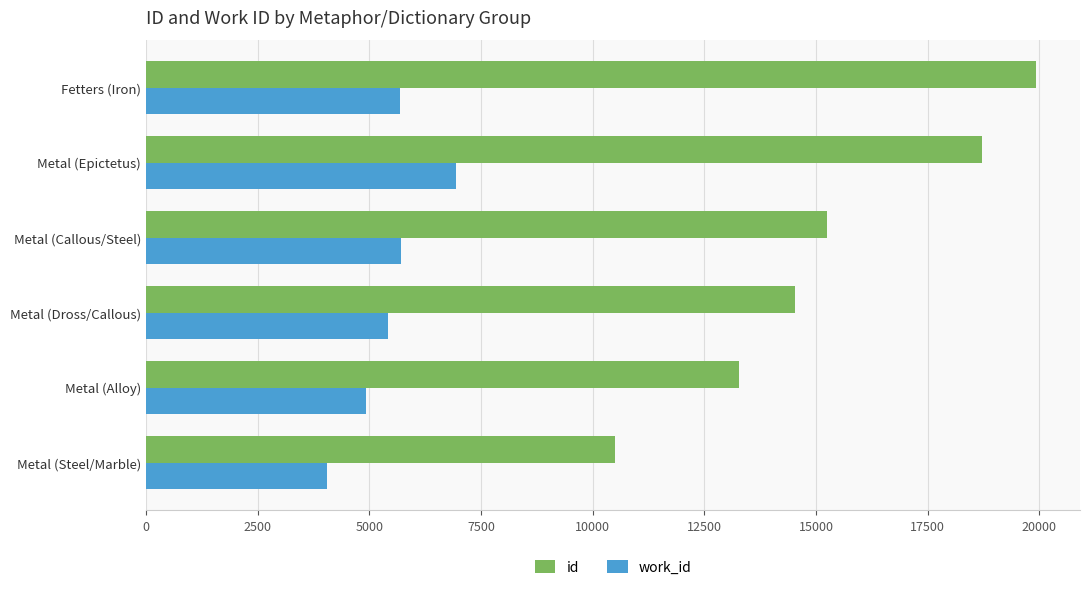

Count the number of categories in the chart.

6